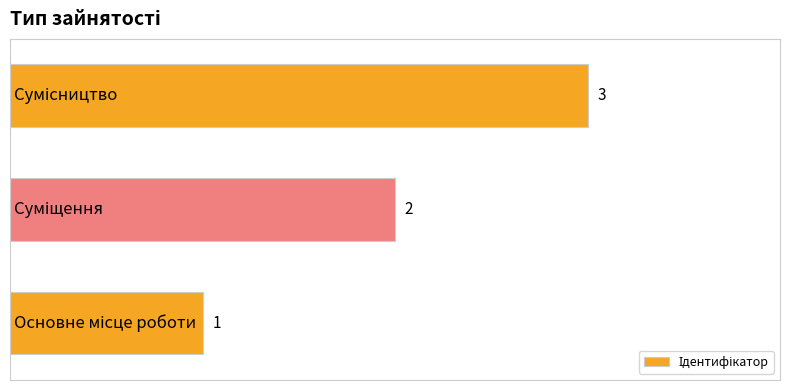

Are the bars horizontal?

Yes